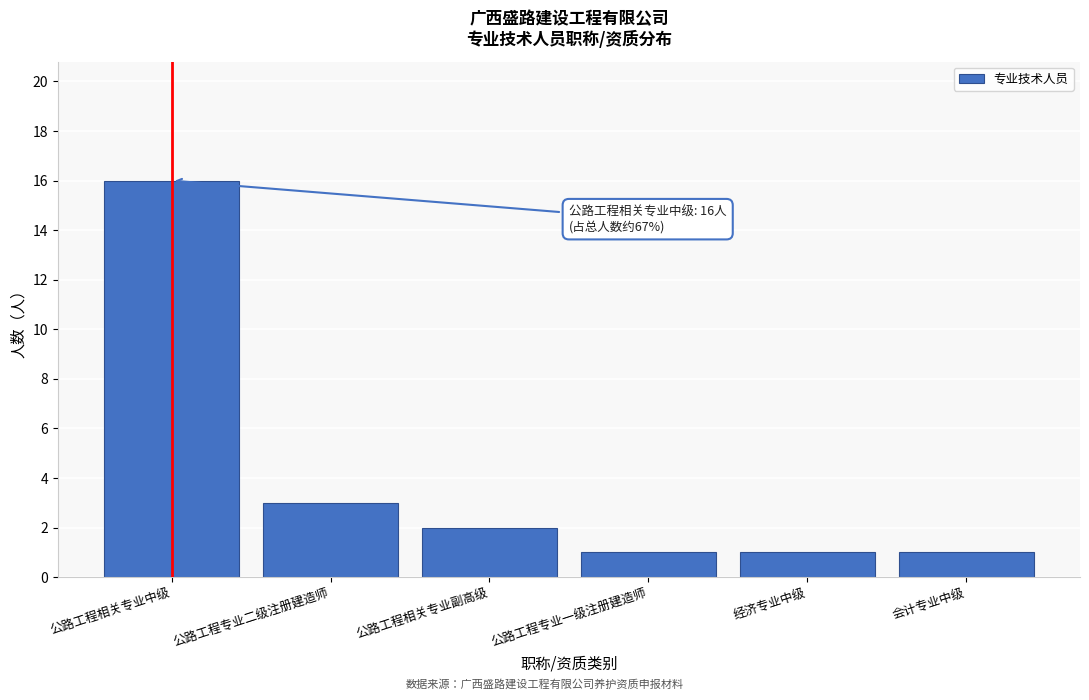

Reading left to right, extract all data points from this chart.

16	3	2	1	1	1